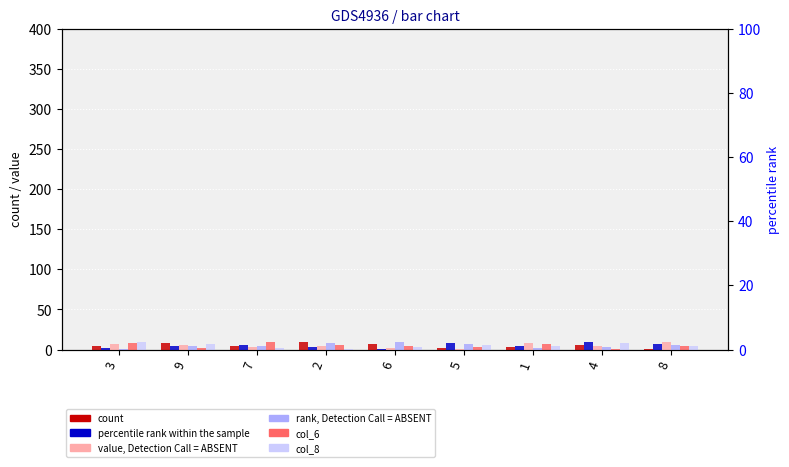

What is the label of the 9th bar from the right?

3